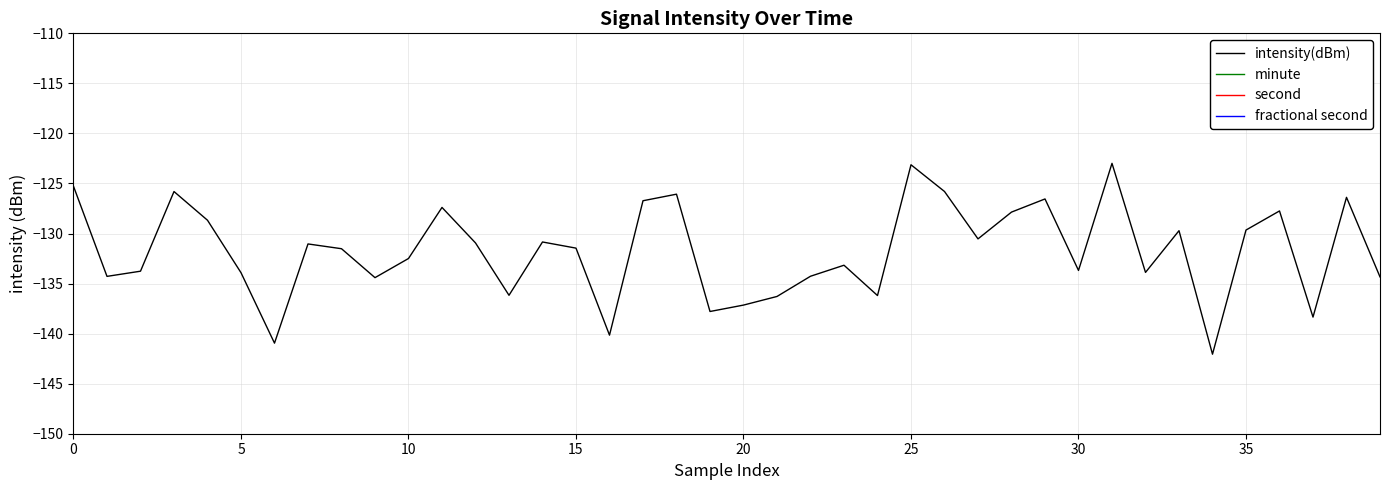

What is the spread (max minus min) of values at 11?

149.4